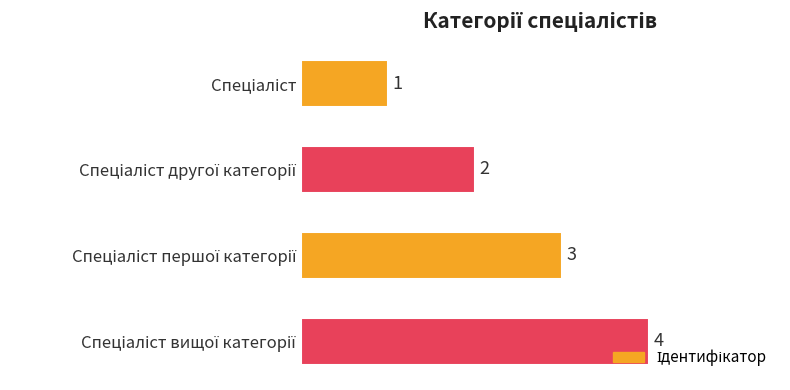

What is the smallest value displayed?

1